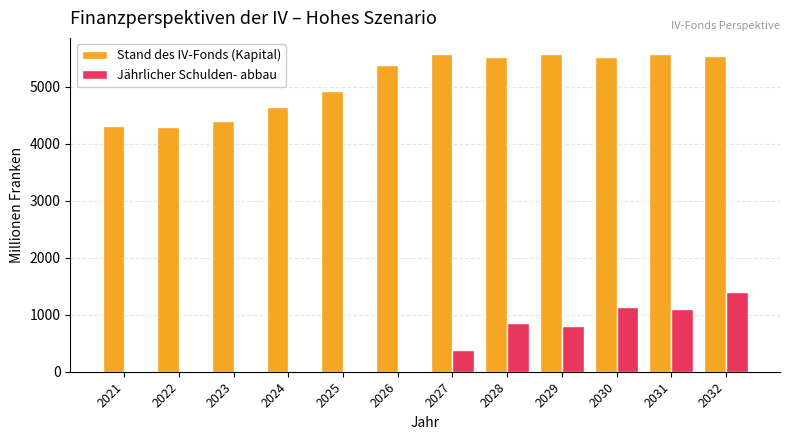

The Stand des IV-Fonds (Kapital) series shows 2317 at 2021. True or false?

False